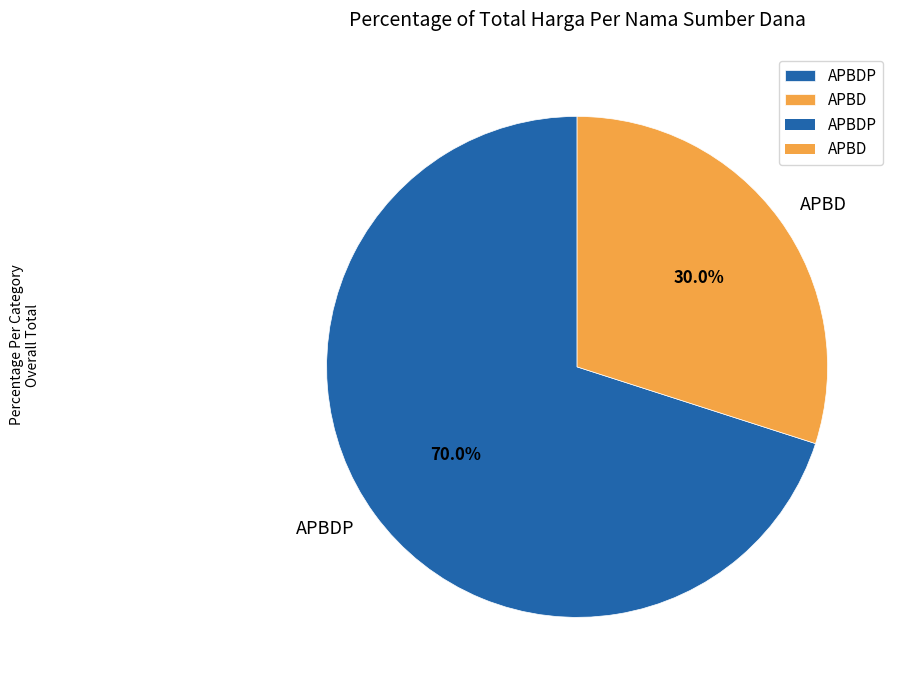

To the nearest percent, what is the difference between the APBDP and APBD slice percentages?

40%